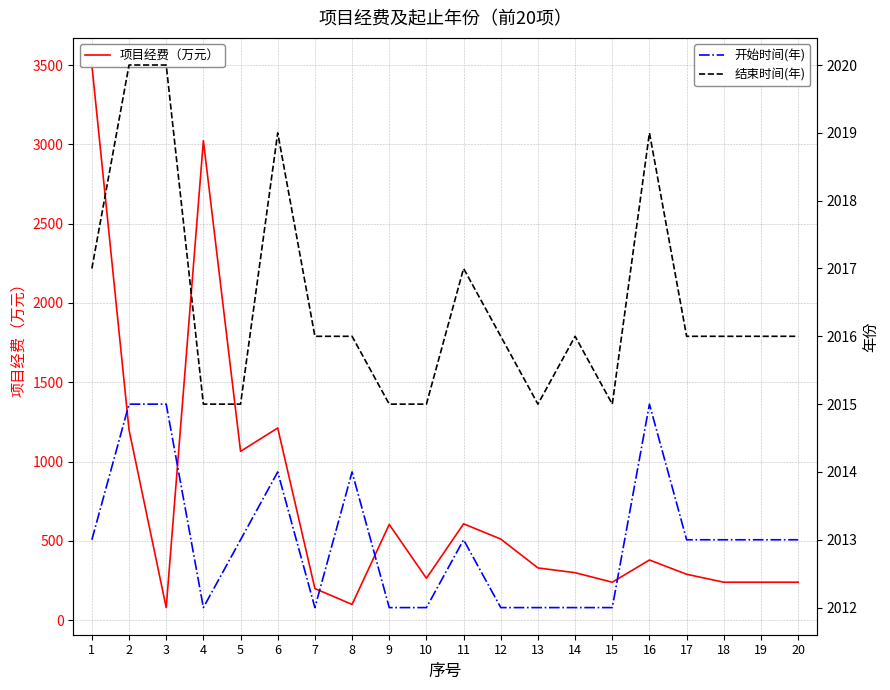

How many lines are shown in the chart?

3